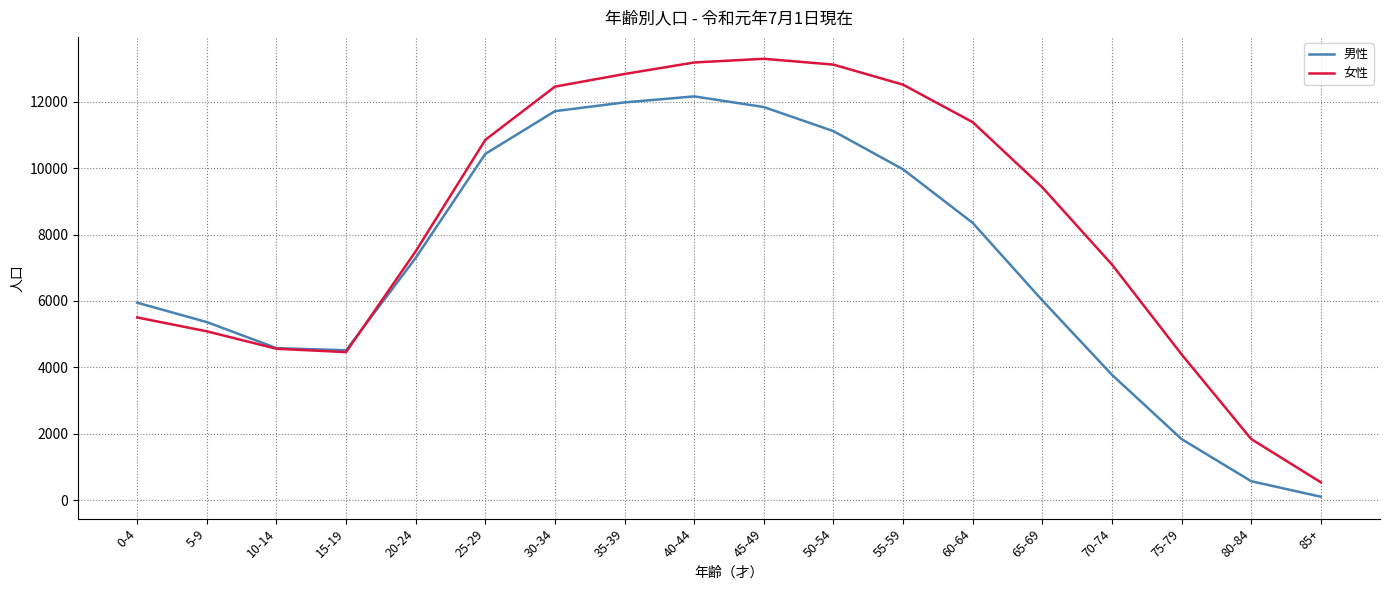

What are all the series names shown in the legend?

男性, 女性